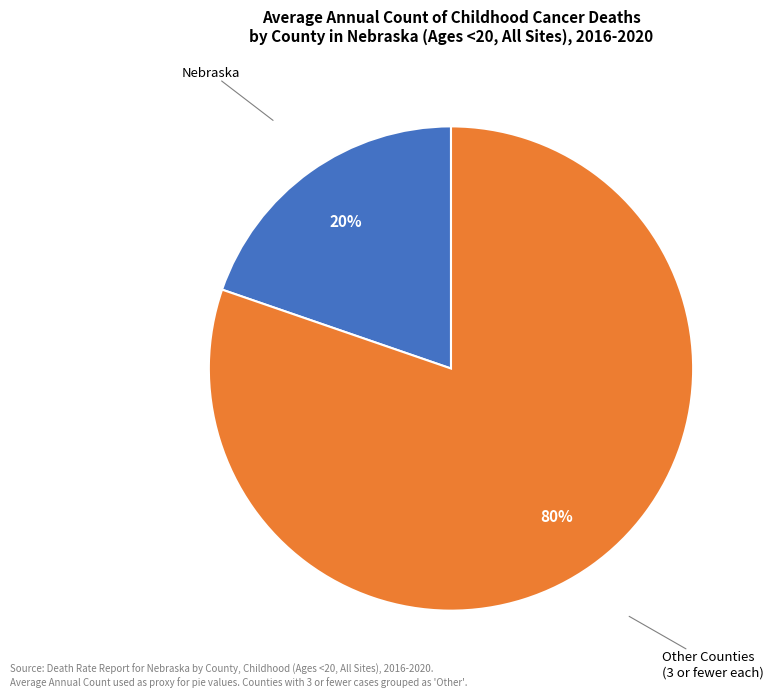

Is there a majority slice in this chart?

Yes